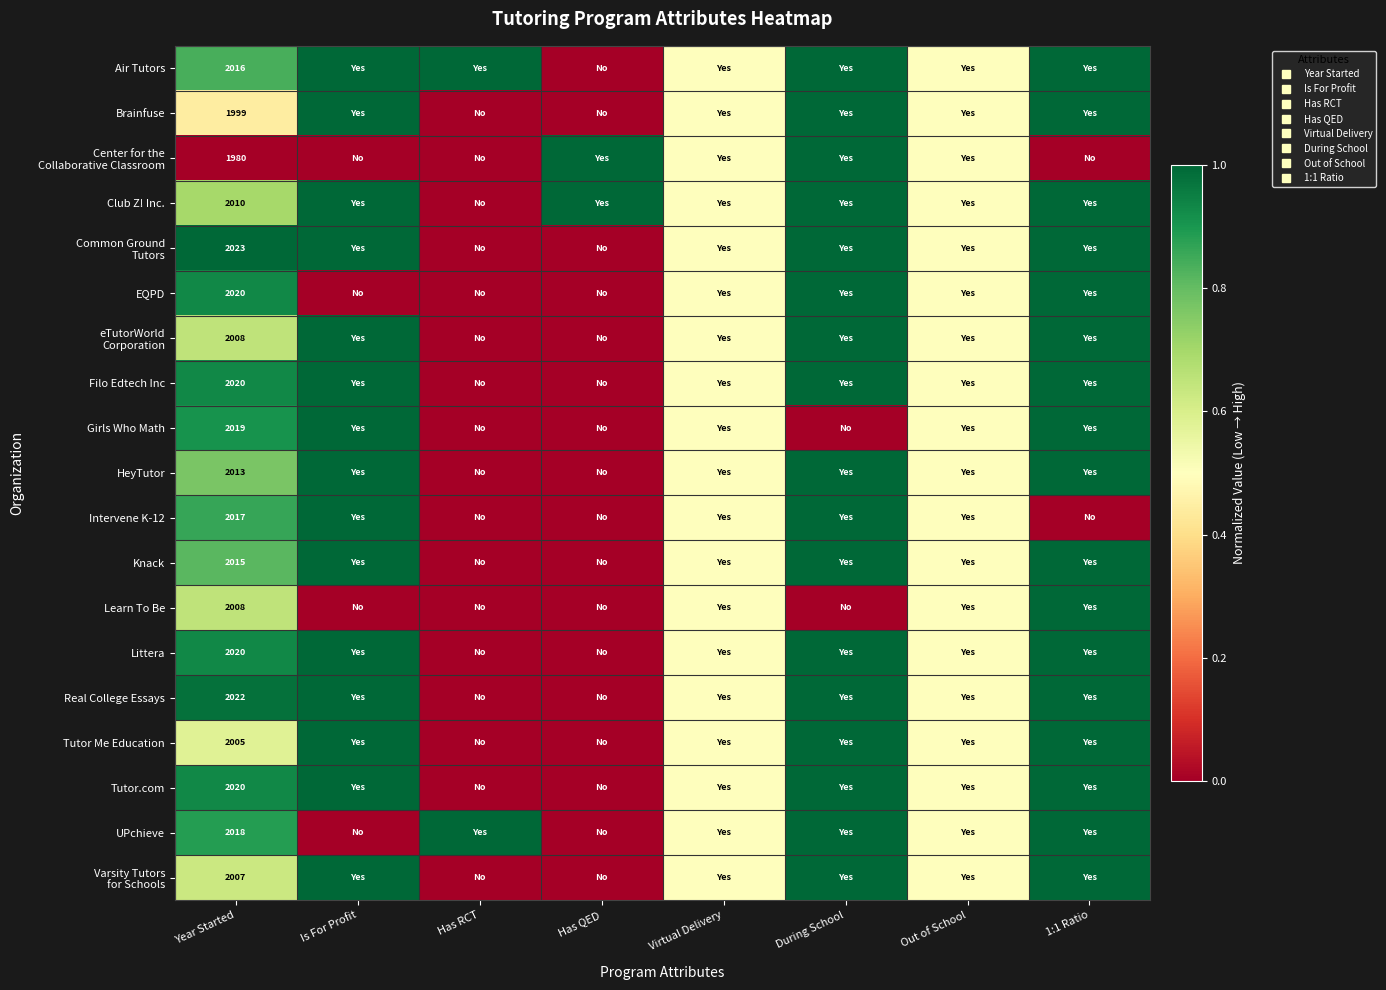

Which label corresponds to the smallest value in the chart?

Has QED